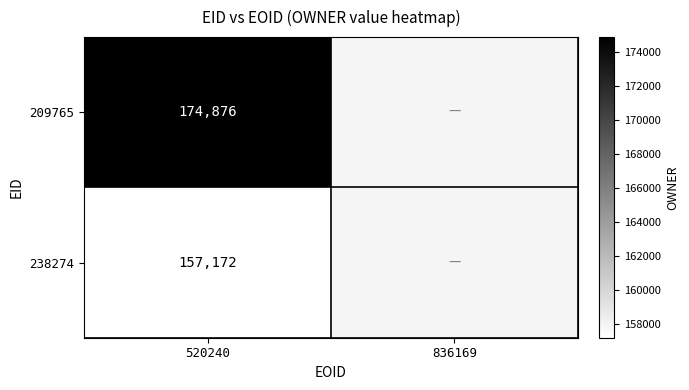

What is the spread (max minus min) of values at 520240?

17704